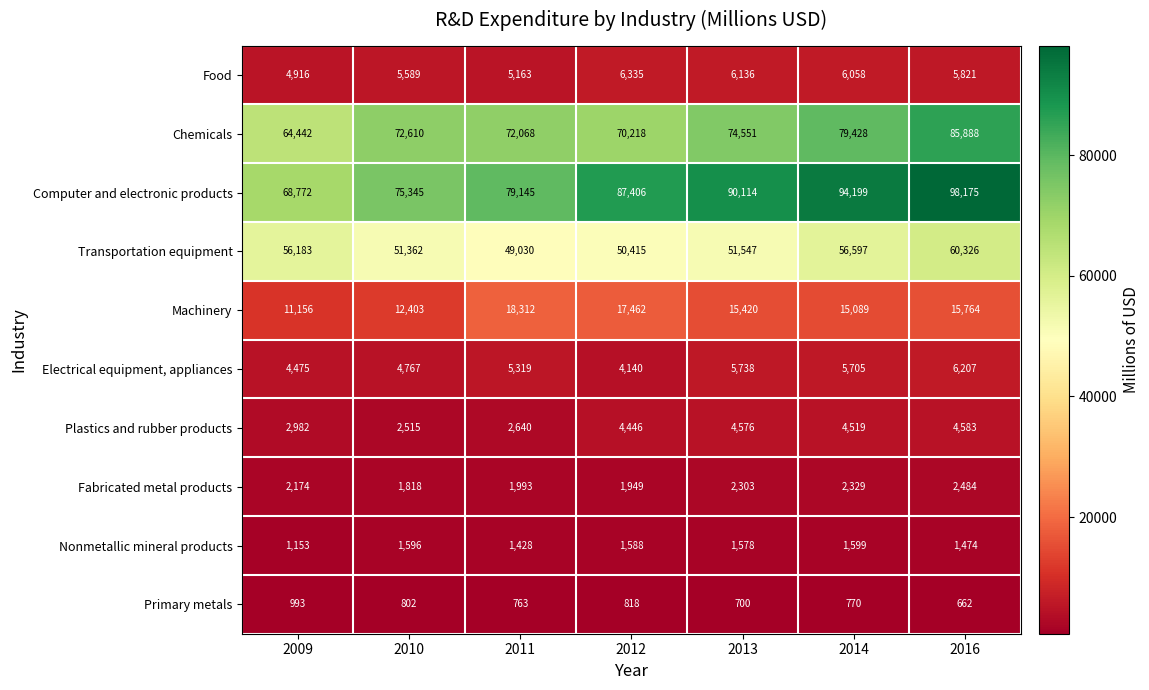

What is the difference between the highest and lowest values at 2009?

67779